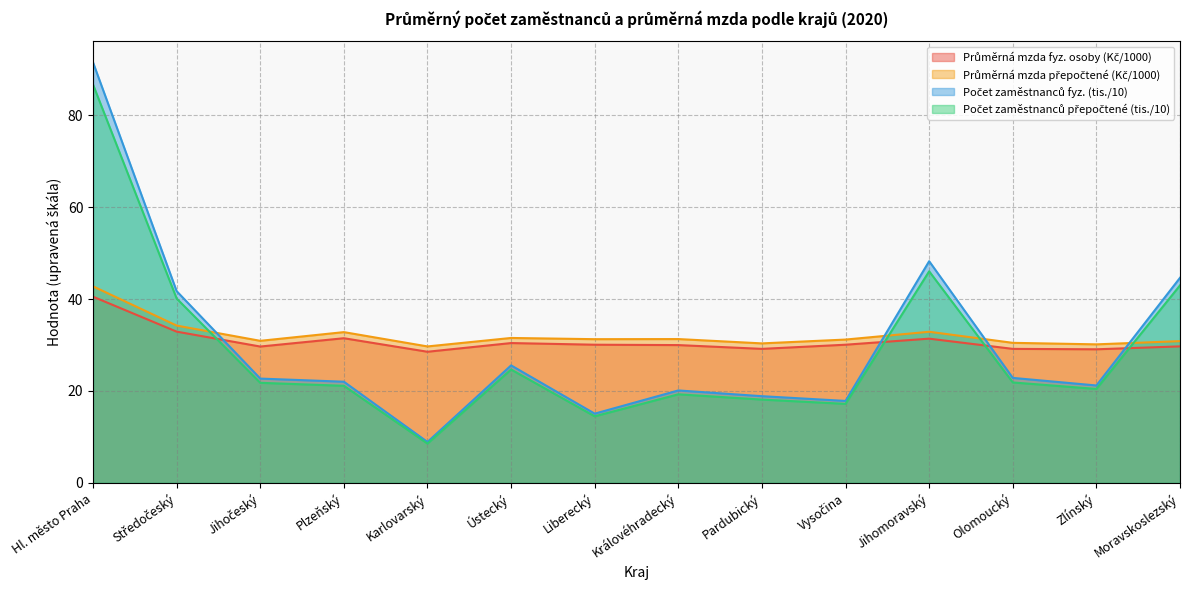

Between Olomoucký and Moravskoslezský, which is larger?

Moravskoslezský